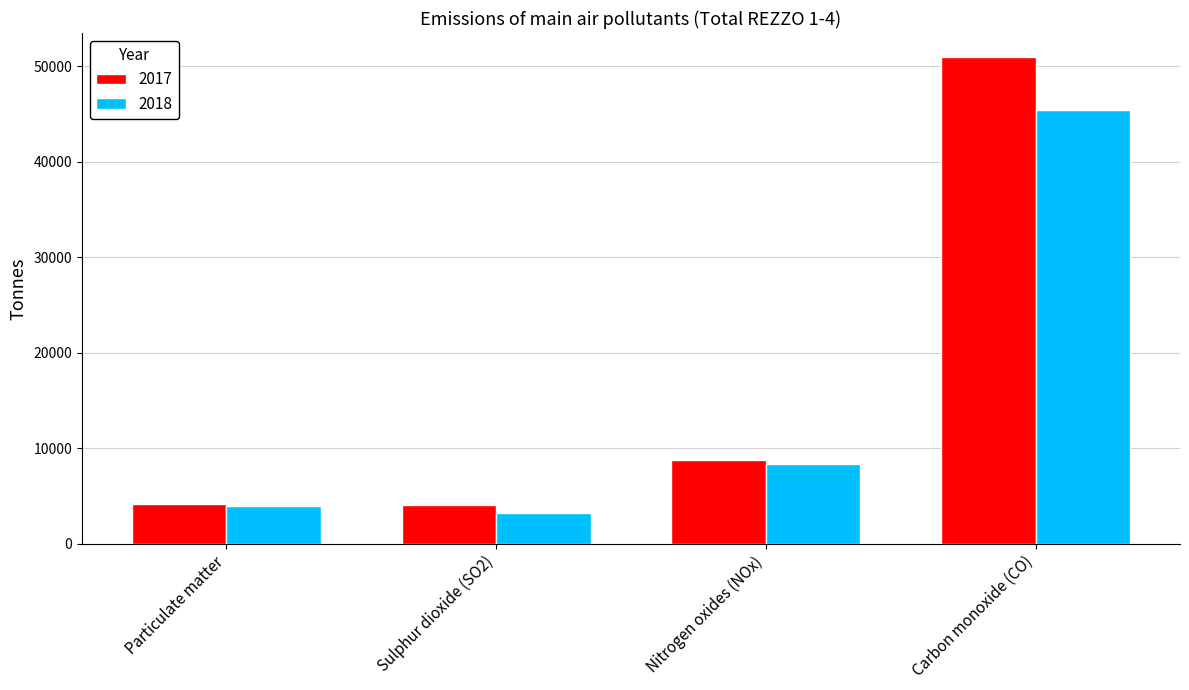

Rank the categories by 2018 value from lowest to highest.

Sulphur dioxide (SO2), Particulate matter, Nitrogen oxides (NOx), Carbon monoxide (CO)